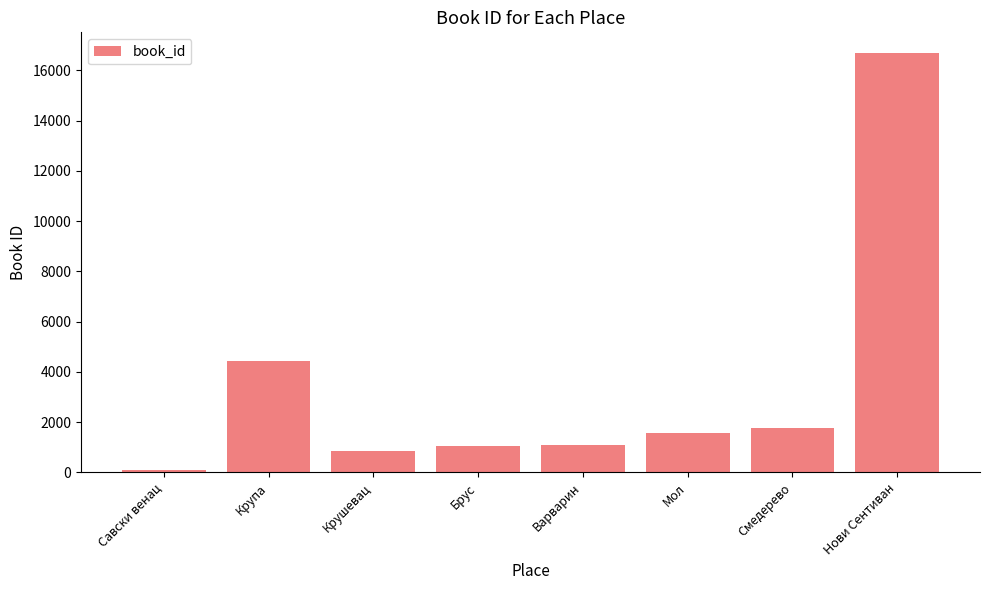

What is the value of the 4th bar from the left?

1039